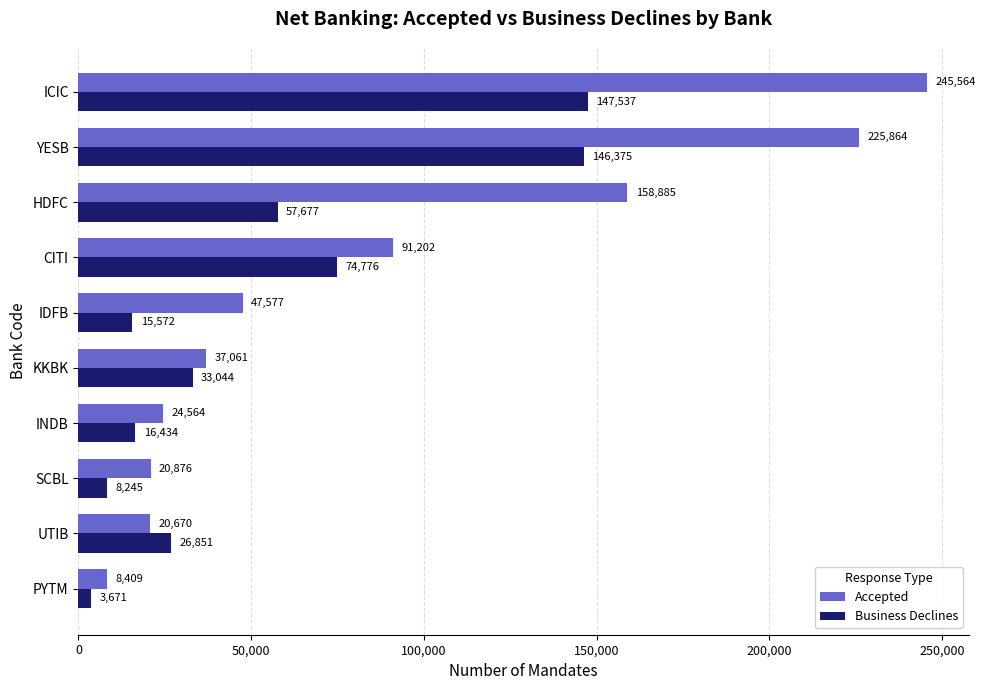

How many series are shown in this chart?

2